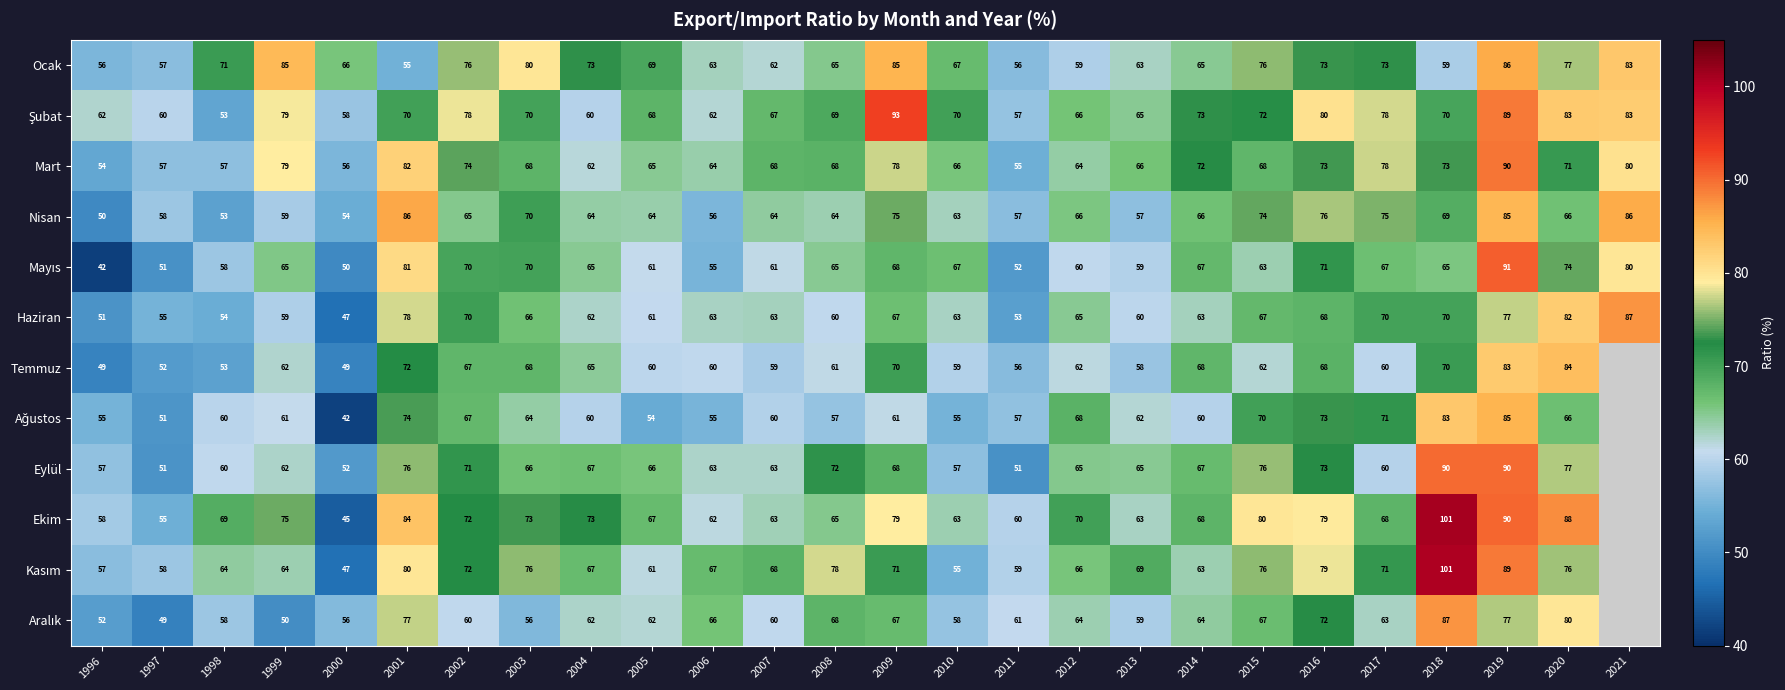

Where does the Ocak series first go above 69?

1998